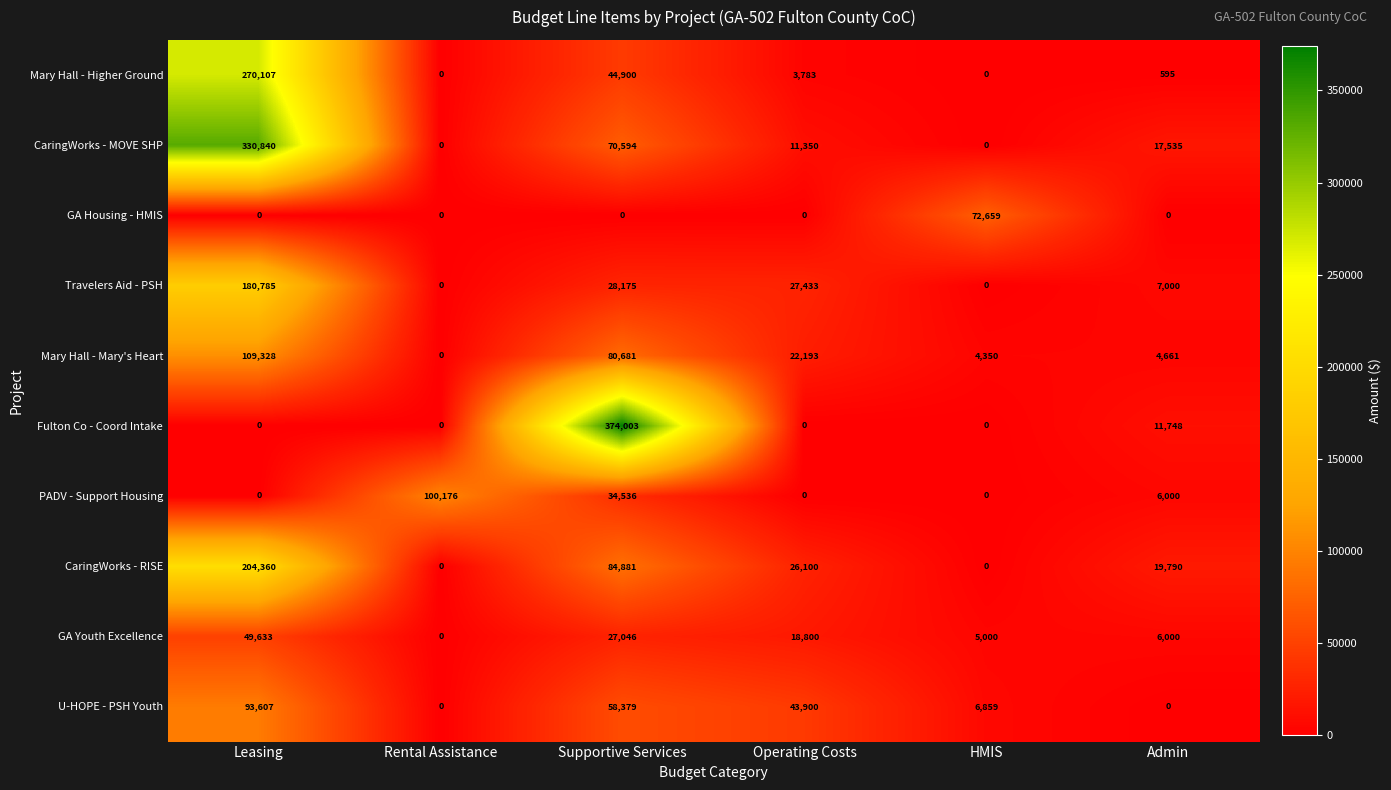

The Mary Hall - Higher Ground series shows 5423 at Operating Costs. True or false?

False